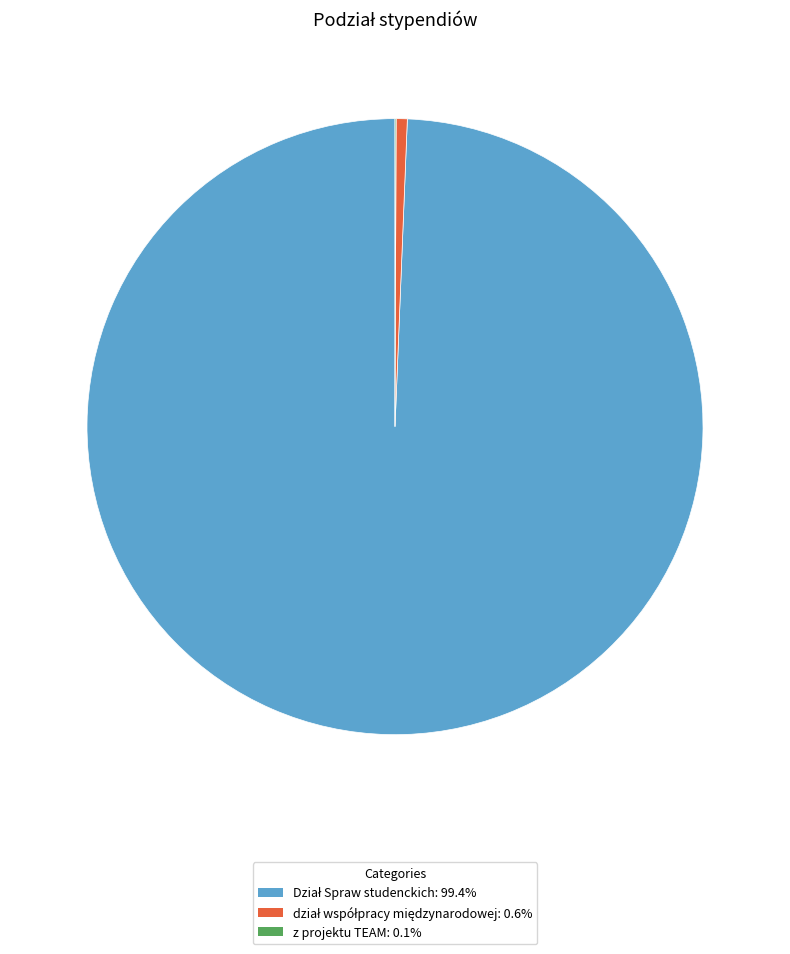

Is there a majority slice in this chart?

Yes